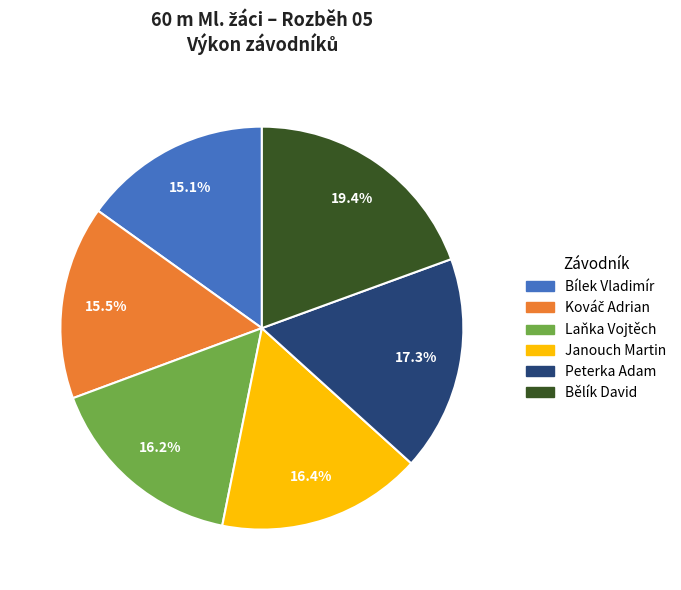

To the nearest percent, what is the average slice percentage?

17%